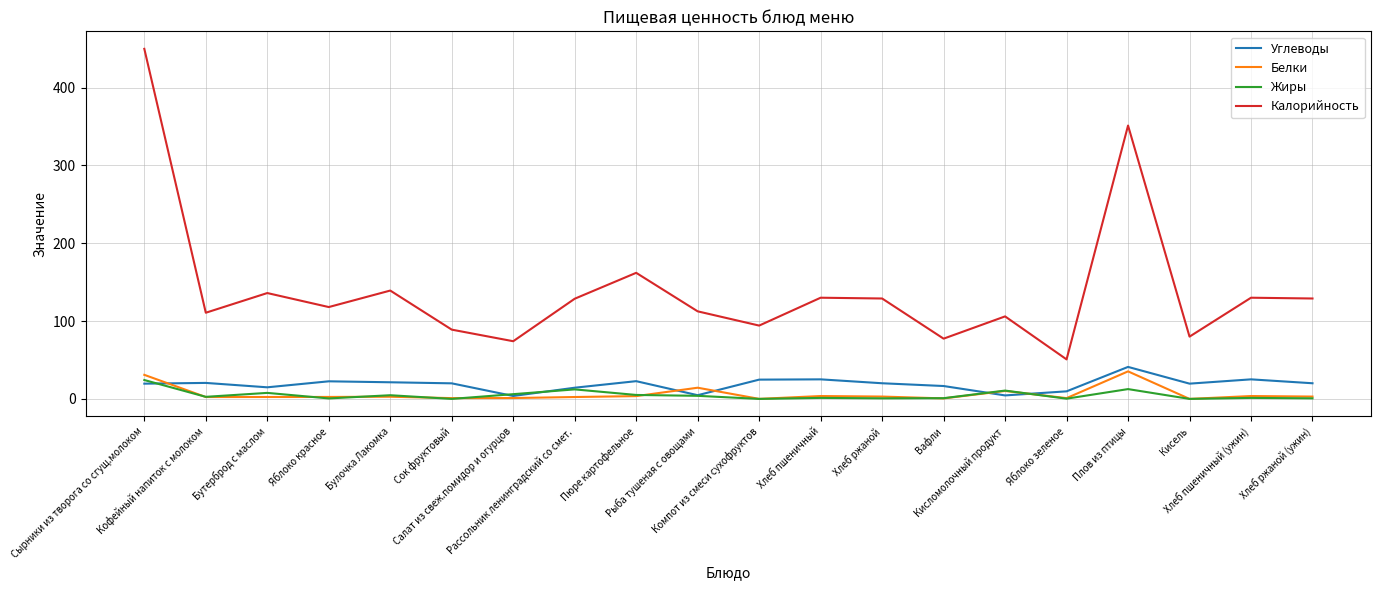

Is this an area chart (filled region under the line)?

No